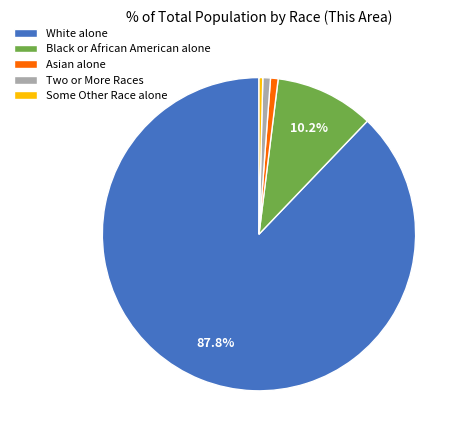

The White alone slice represents 88% of the pie. True or false?

True